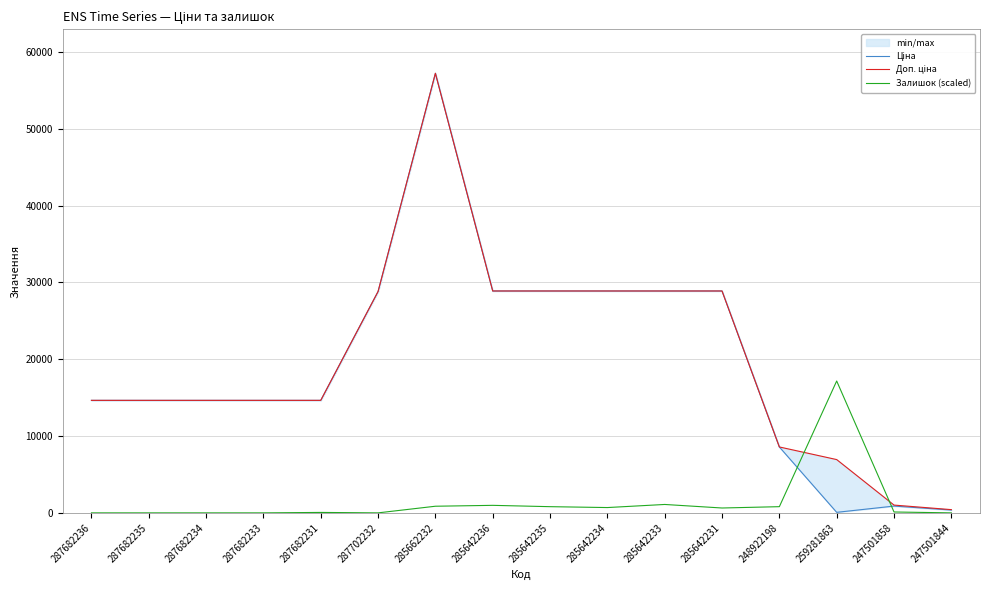

The value of Залишок (scaled) at 285642234 is 691.4. True or false?

True